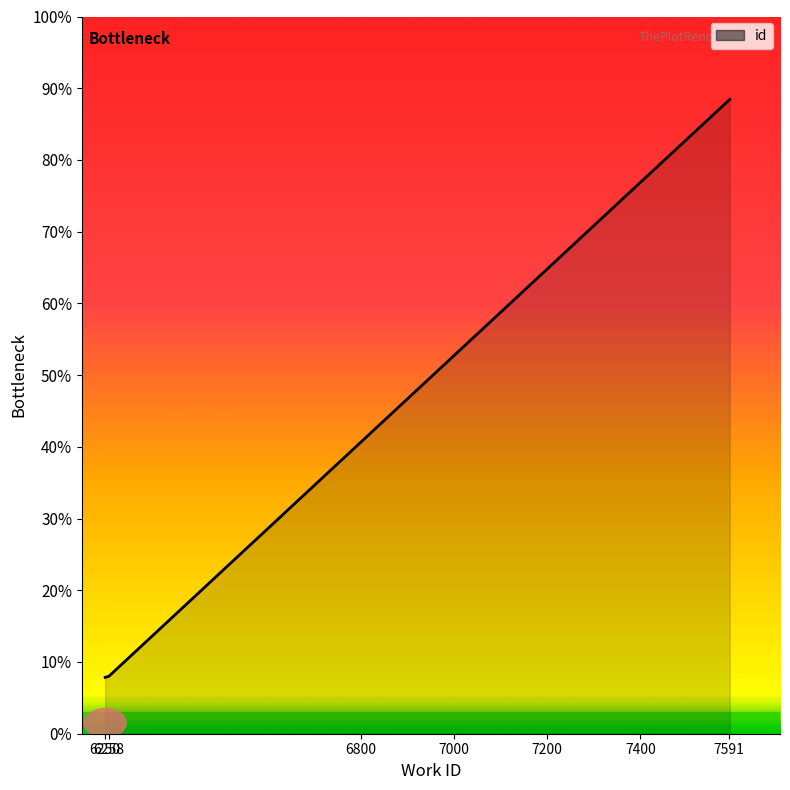

Is this an area chart (filled region under the line)?

Yes